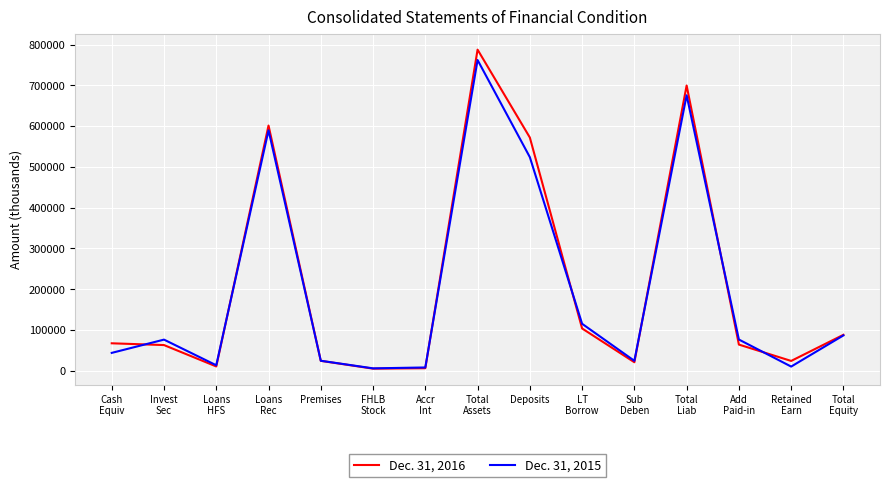

Which category has the highest value in the Dec. 31, 2015 series?

Total
Assets